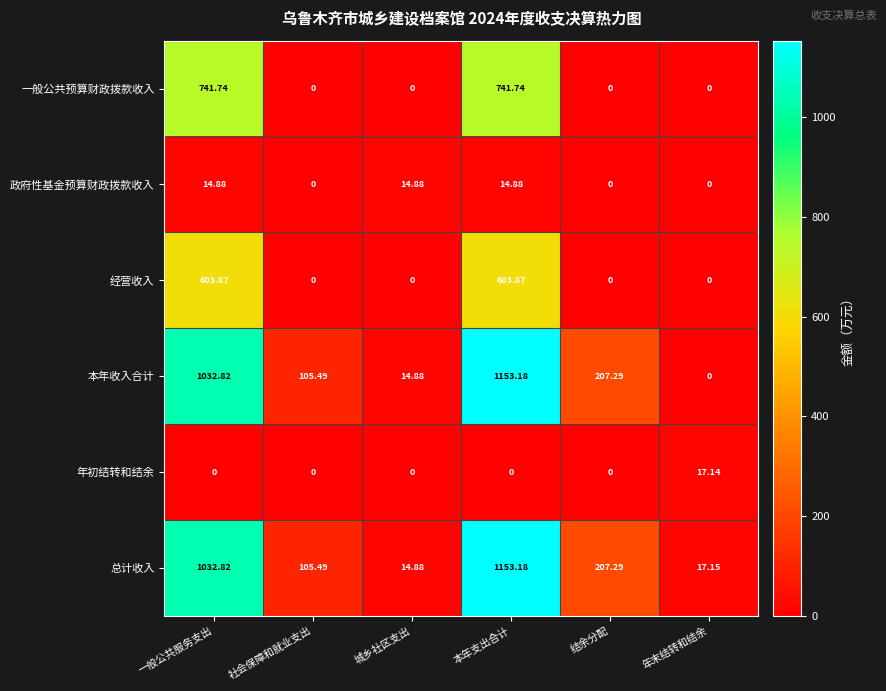

At which label does 本年收入合计 first exceed 207?

一般公共服务支出